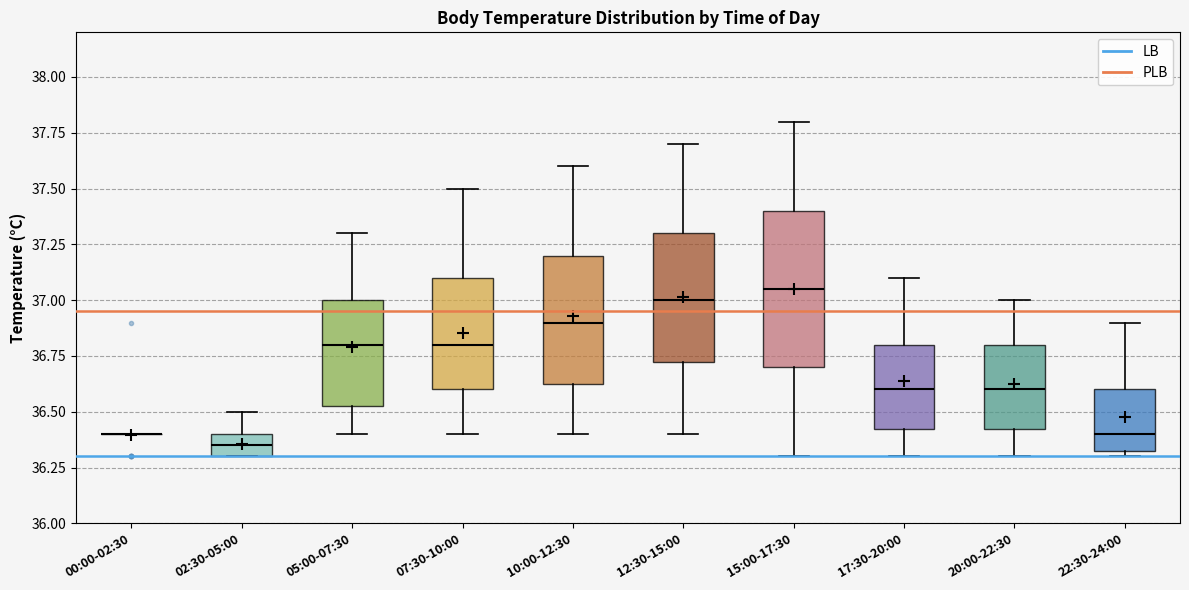

Which box is the tallest, from its lower edge to its upper edge?

15:00-17:30